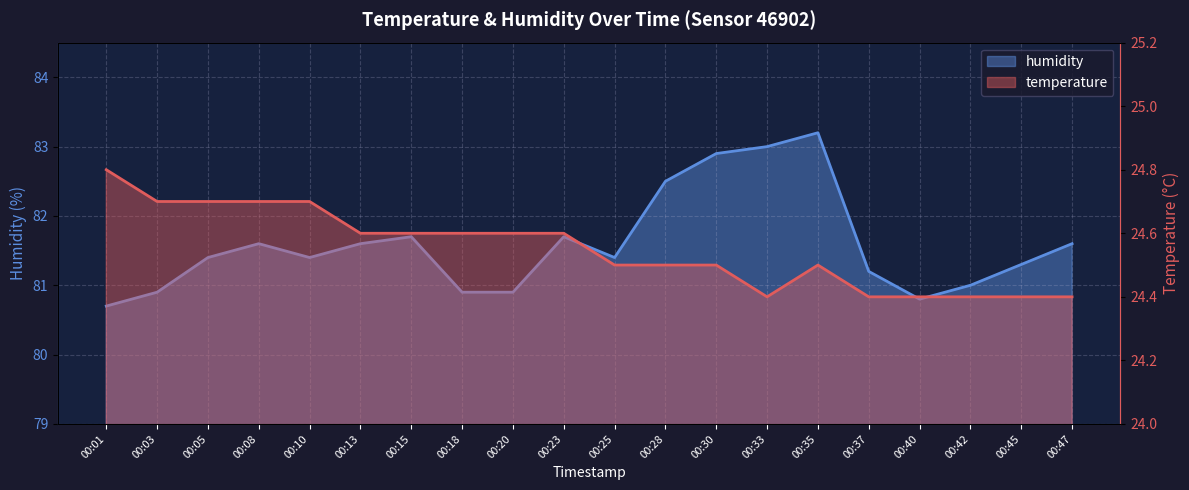

What is the difference between the highest and lowest values at 00:01?

55.9